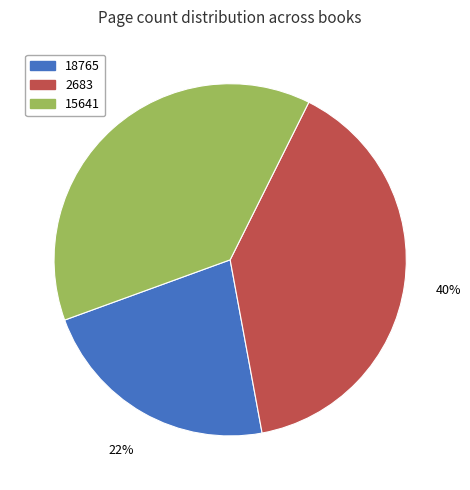

Is the sum of 18765 and 2683 greater than half?

Yes